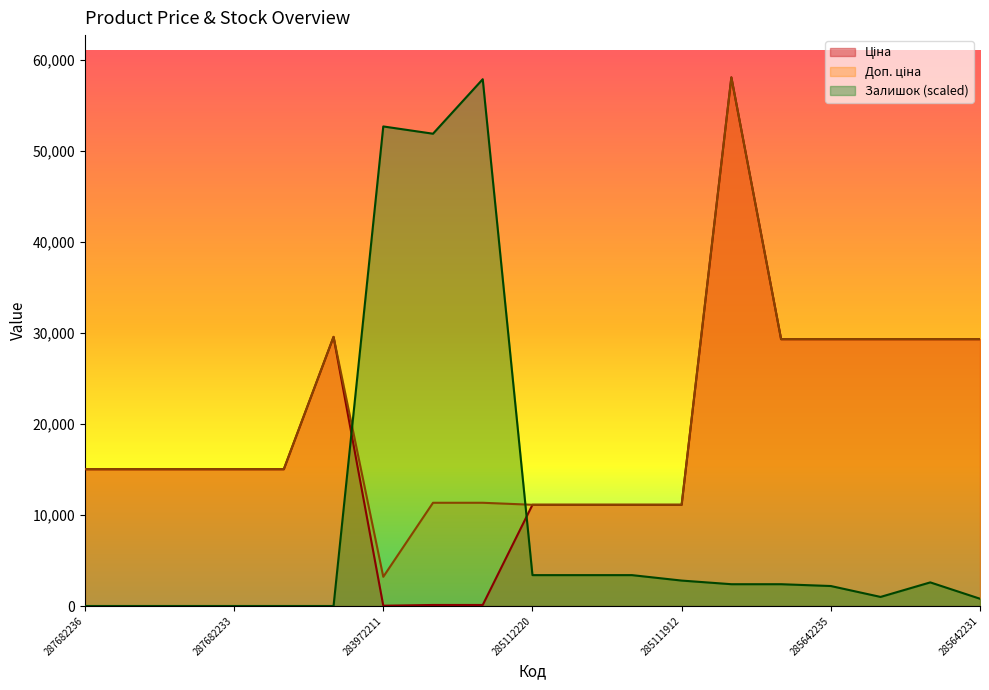

Rank the categories by Ціна value from highest to lowest.

285662232, 287702232, 285642236, 285642235, 285642234, 285642233, 285642231, 287682236, 287682235, 287682234, 287682233, 287682231, 285112220, 285112217, 285111961, 285111912, 247132181, 247132180, 283972211